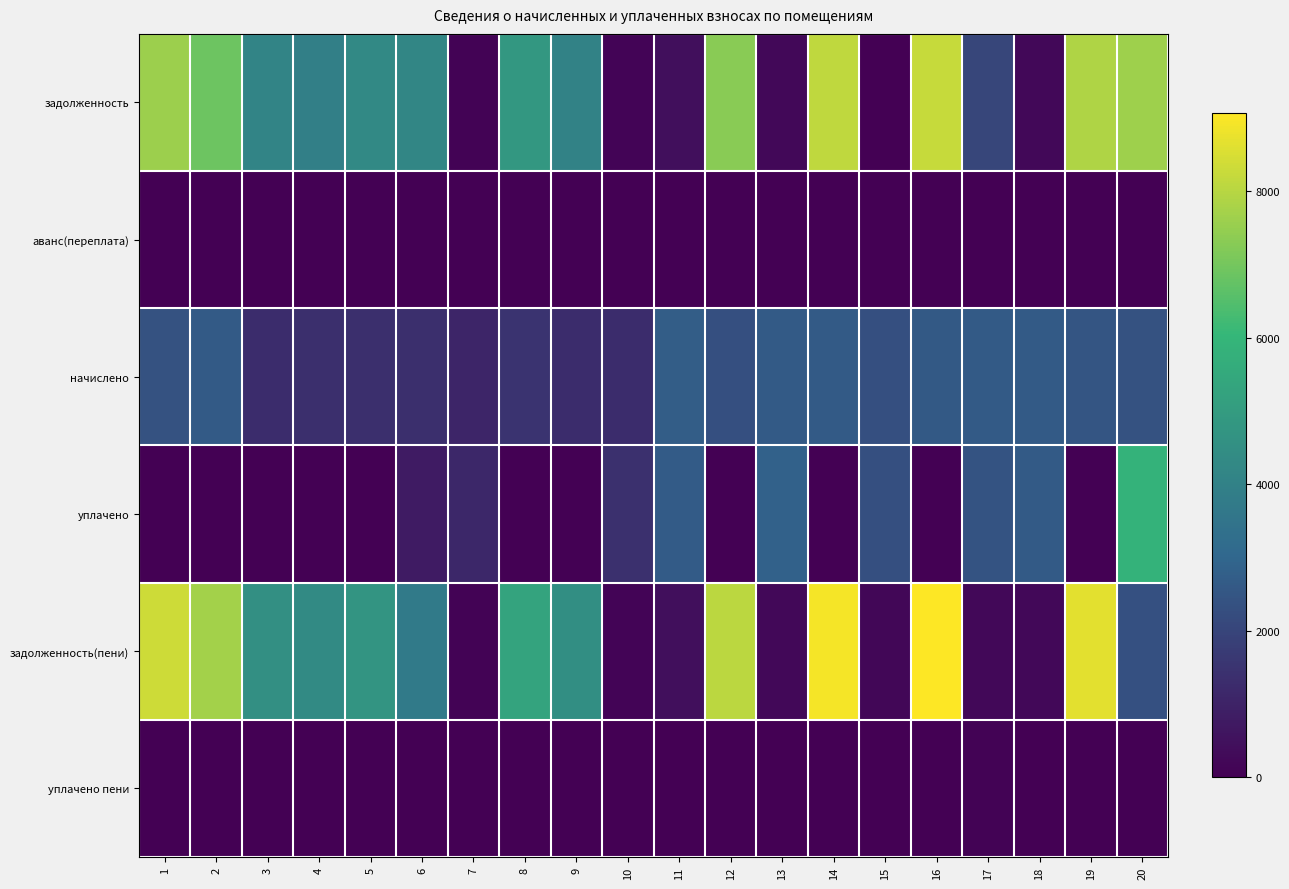

Which category has the lowest value across all series?

15